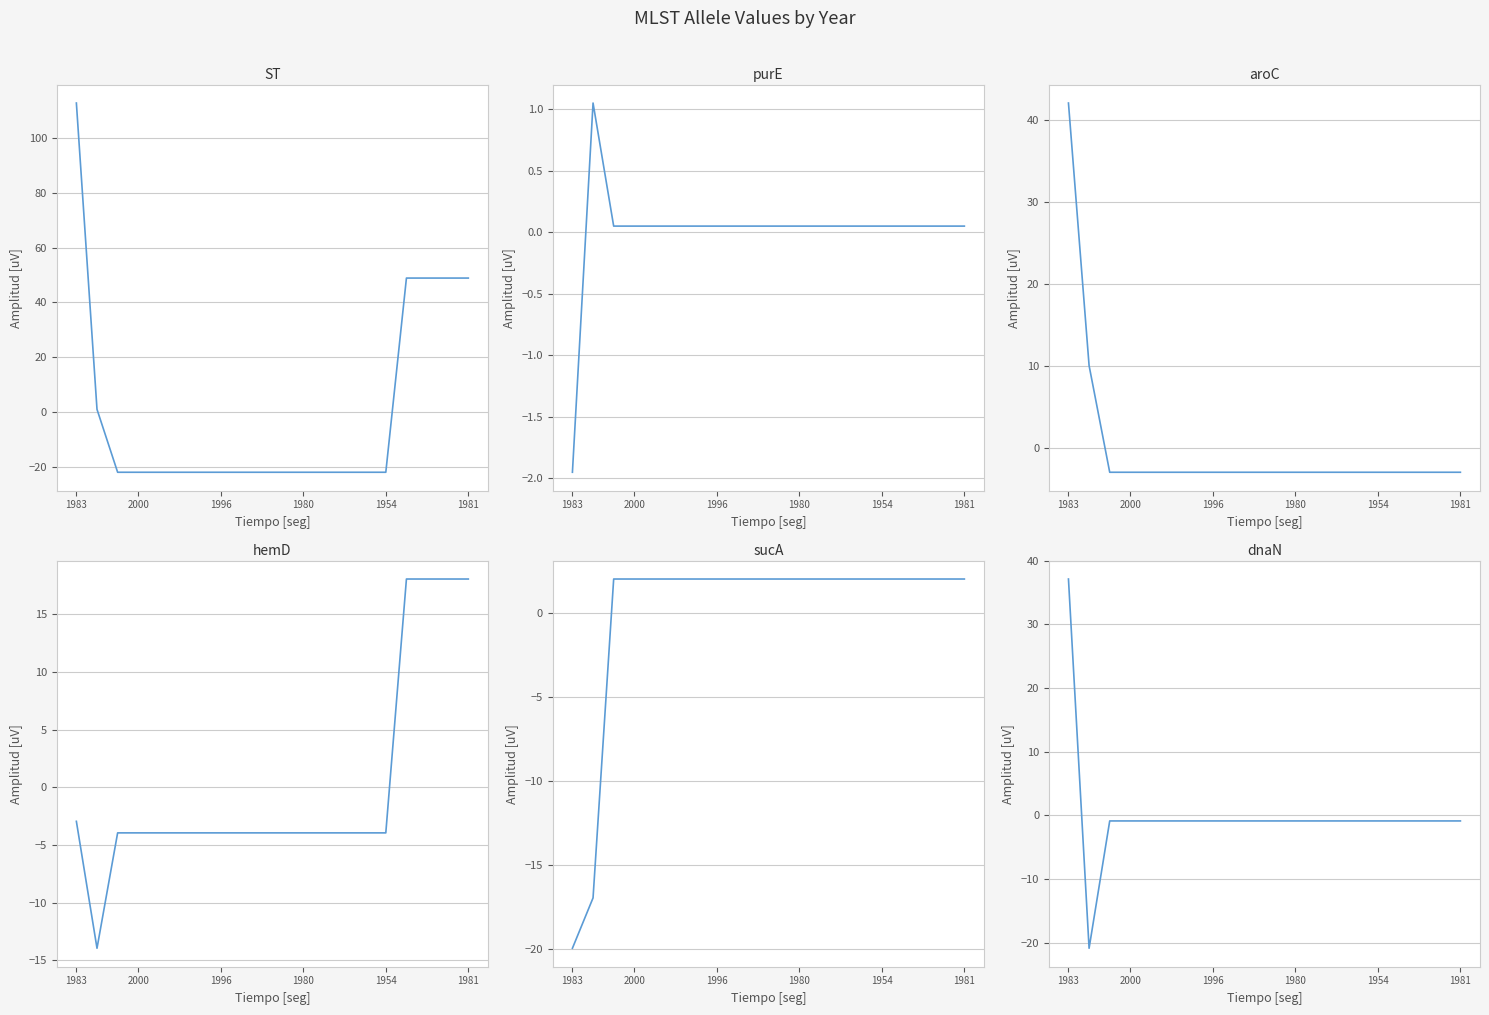

What is the total value across all series at 6?

-27.7